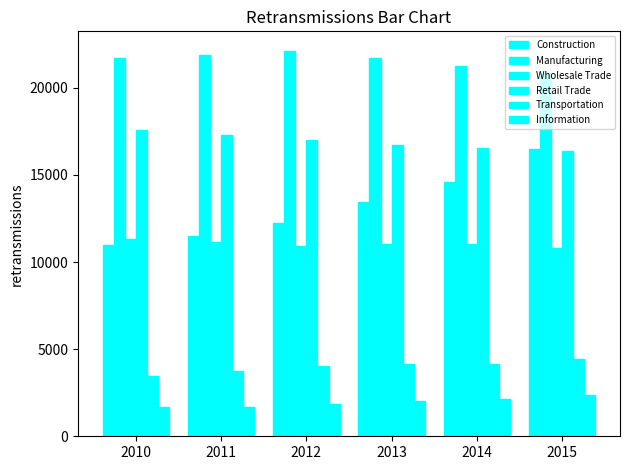

How many bars are there in total?

36